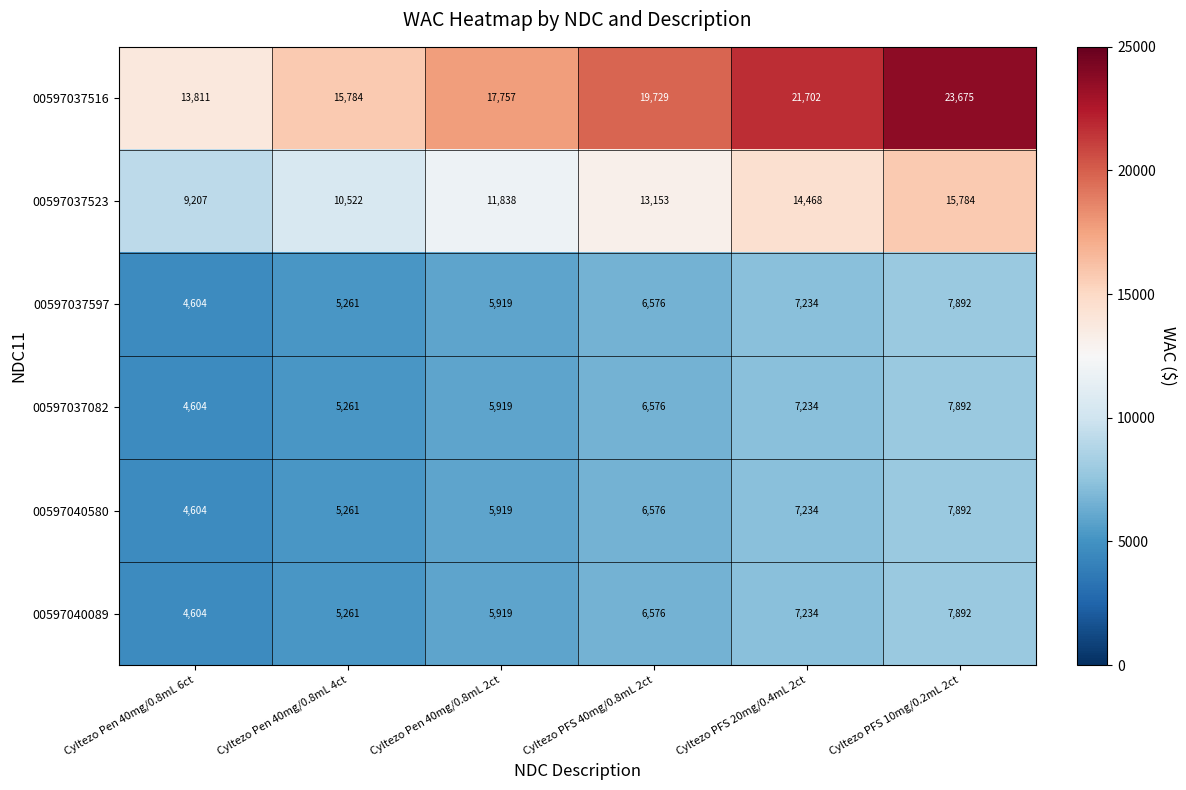

Count the 00597040089 values in the range 5261 to 7234.

4